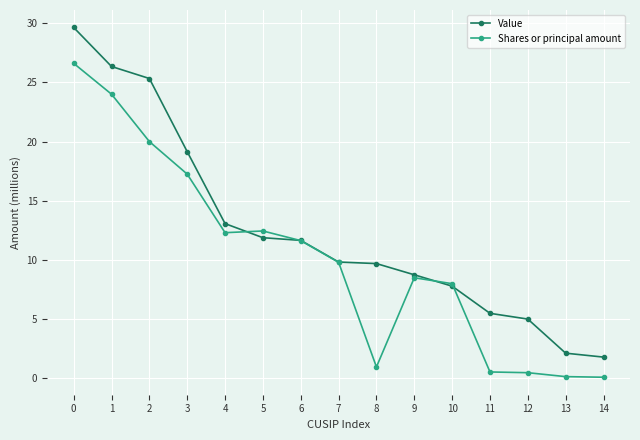

What is the maximum value for Value?

29.6